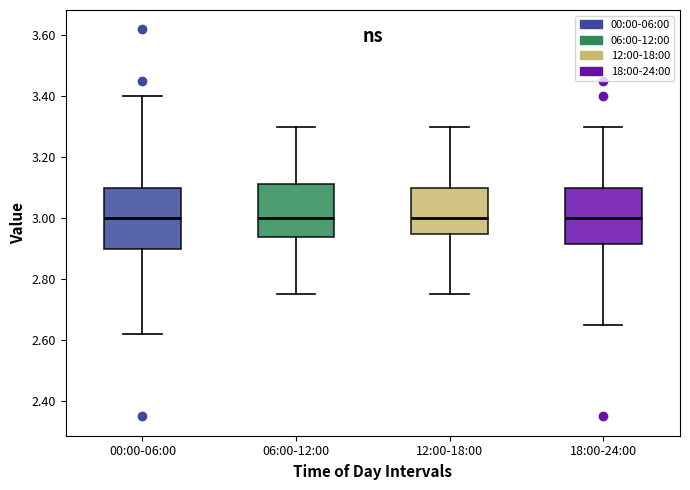

Reading left to right, read every box against the y-axis: the position of its median line, the range the box covers, and the ends of its whiskers. The values are not printed on the chart, so give them approximately, as read against the axis.

00:00-06:00: median 3.00, box 2.90 to 3.10, whiskers 2.62 to 3.40
06:00-12:00: median 3.00, box 2.94 to 3.12, whiskers 2.76 to 3.30
12:00-18:00: median 3.00, box 2.96 to 3.10, whiskers 2.76 to 3.30
18:00-24:00: median 3.00, box 2.92 to 3.10, whiskers 2.66 to 3.30